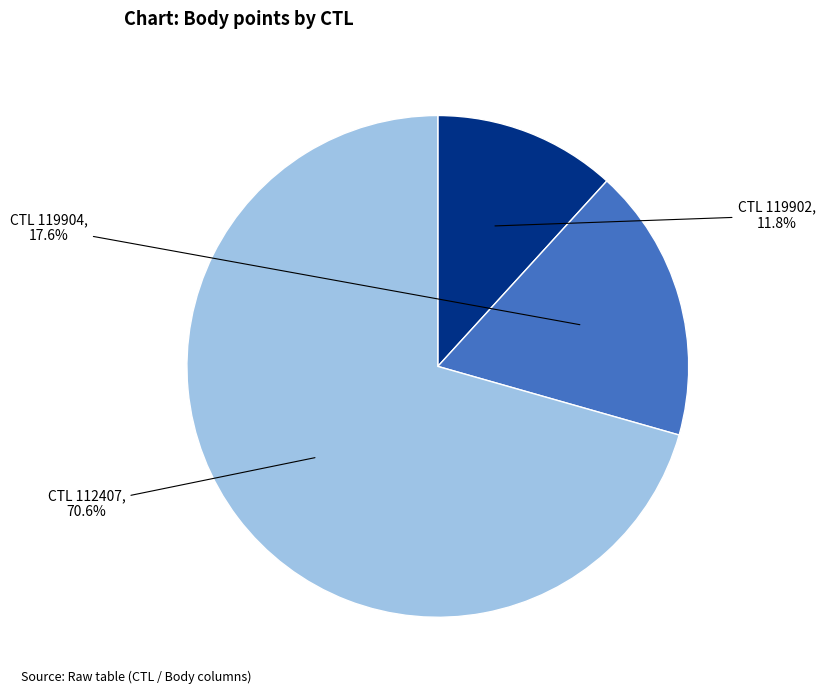

Rank the categories by value from highest to lowest.

CTL 112407, CTL 119904, CTL 119902